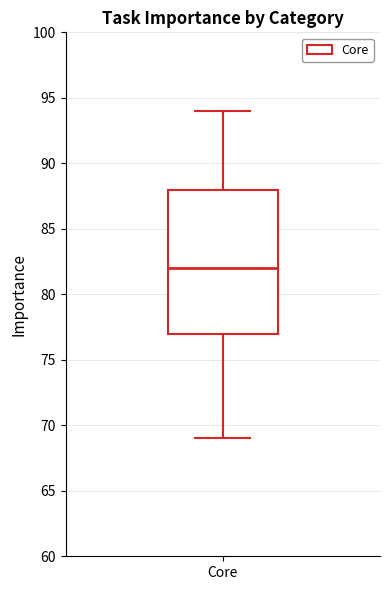

Transcribe this box plot: give where the median line is, the range the box spans, and where the two whiskers end, as read against the y-axis. The values are not printed on the chart, so give them approximately, as read against the axis.

median 82, box 77 to 88, whiskers 69 to 94